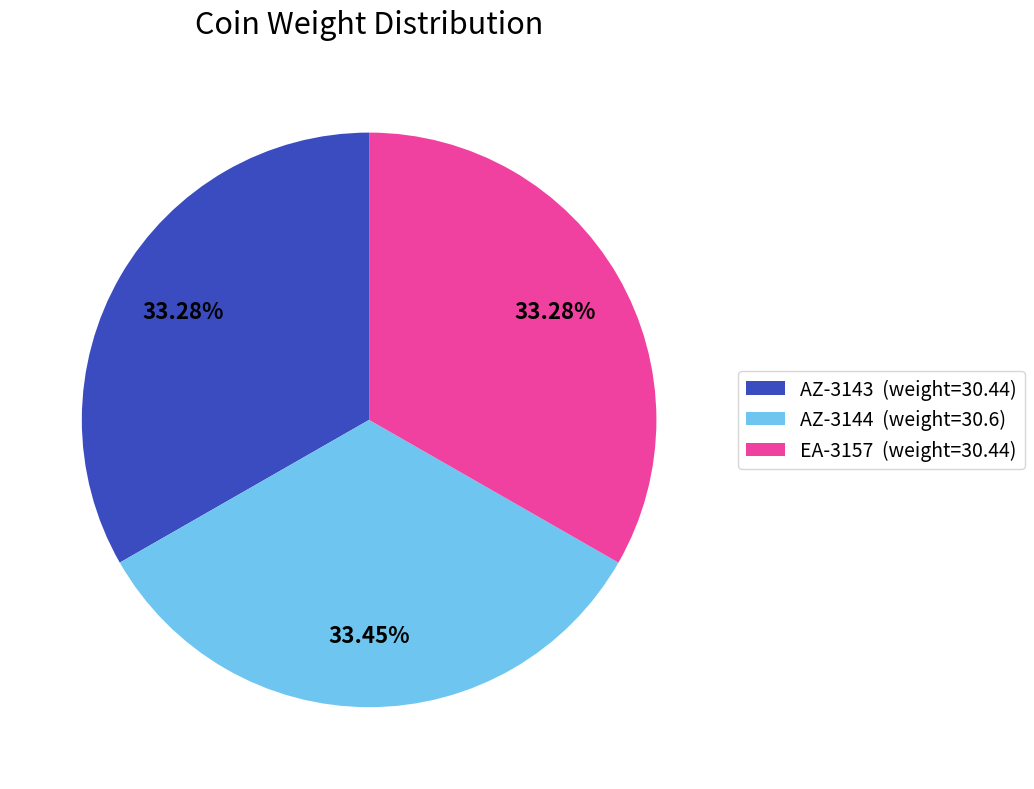

True or false: AZ-3144 accounts for 47% of the total.

False